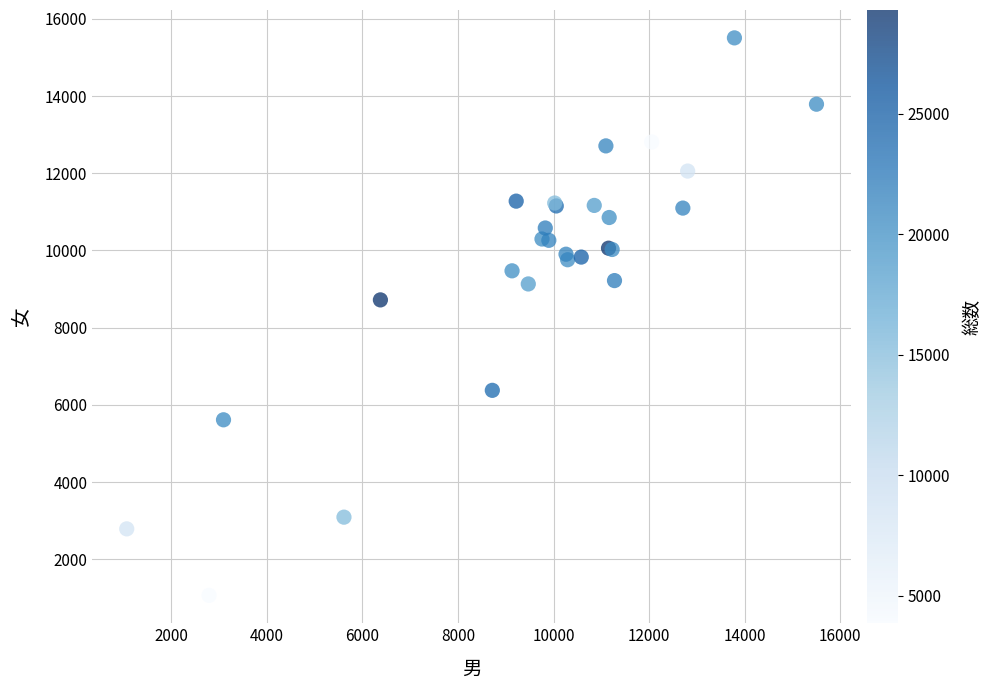

What Y value in the scatter plot is closest to 8285?

8719